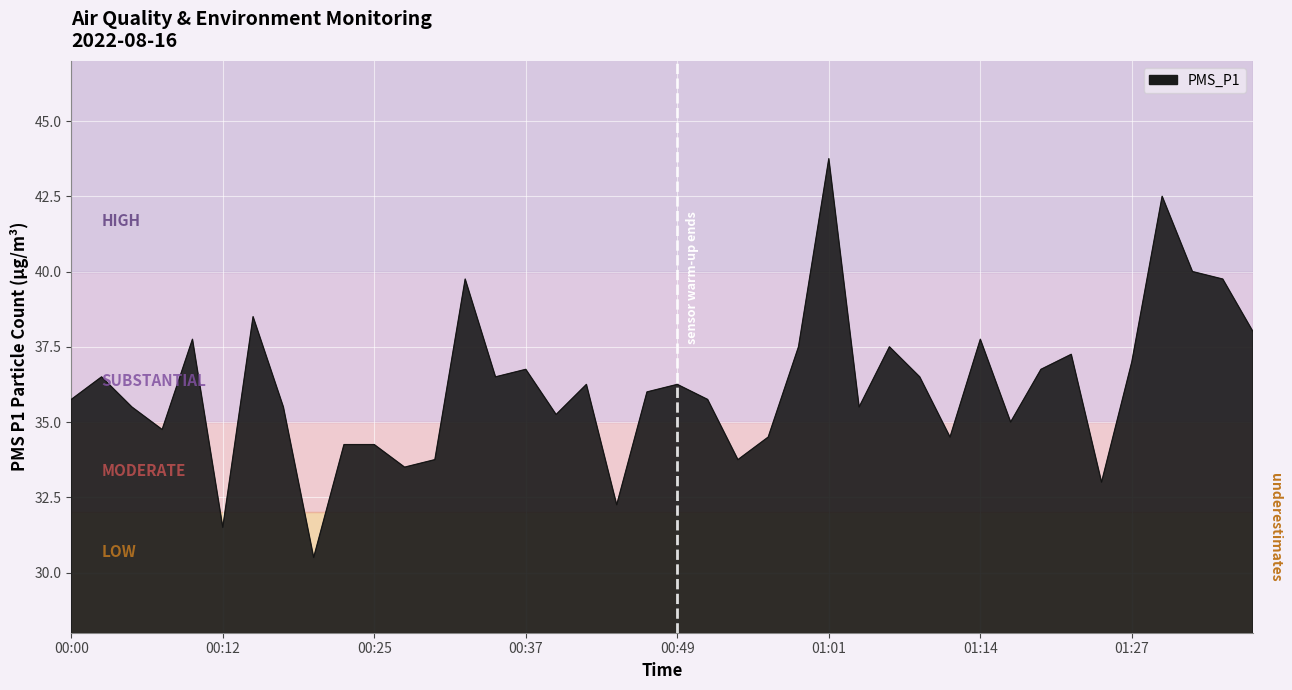

What is the maximum value shown in the chart?

43.8